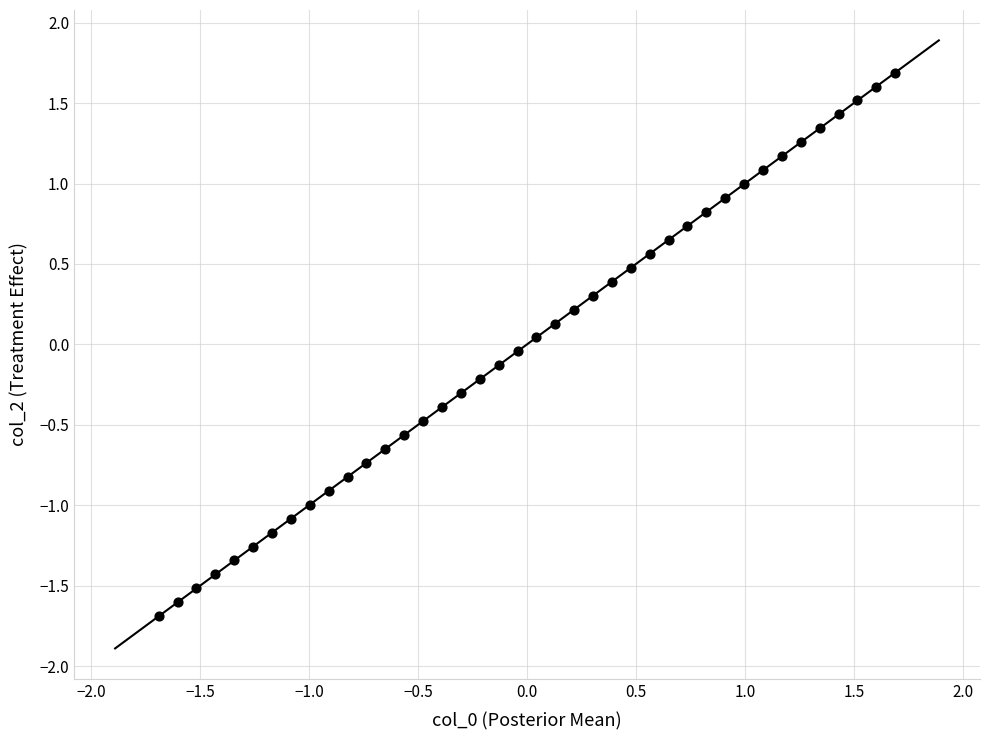

What is the range of Y values (max minus min)?

3.4